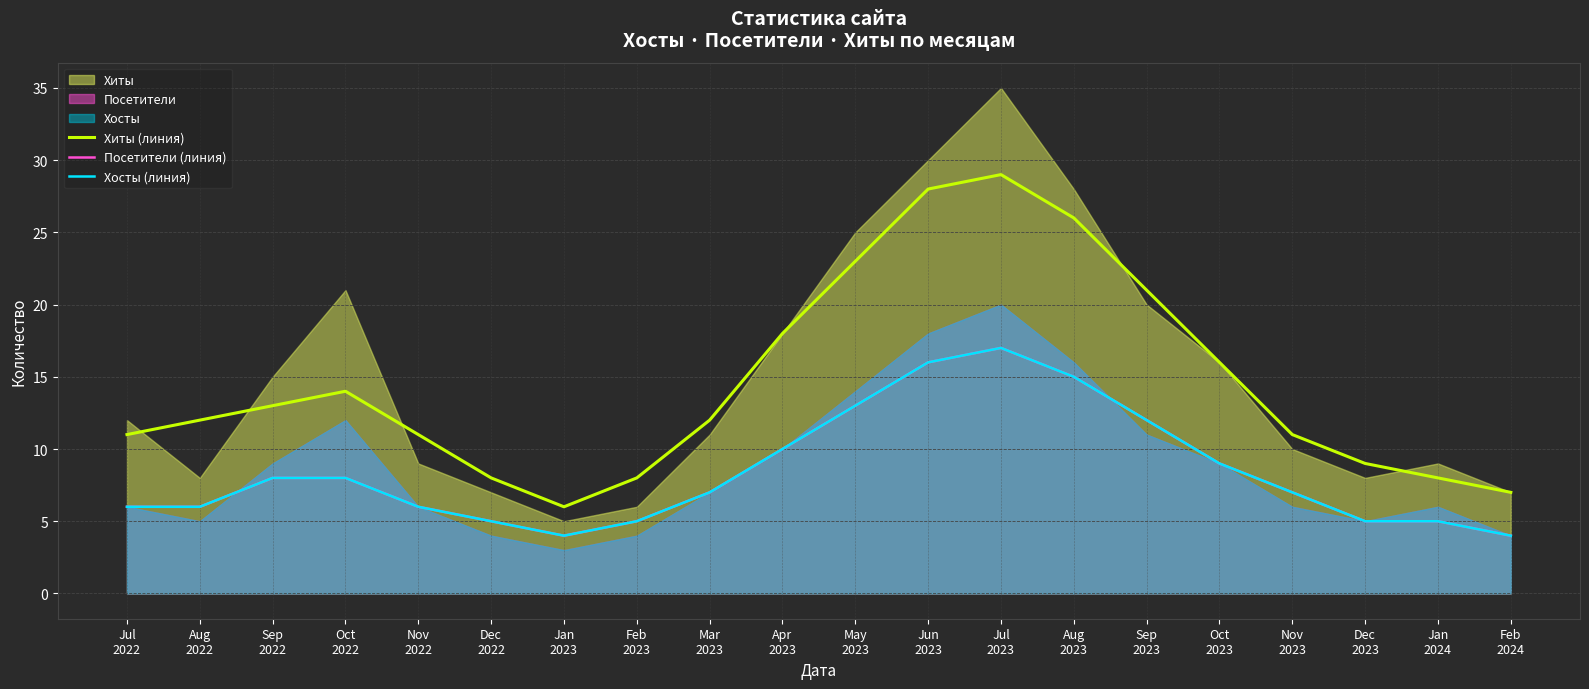

Where does the Хиты (линия) series first go above 12?

Sep
2022